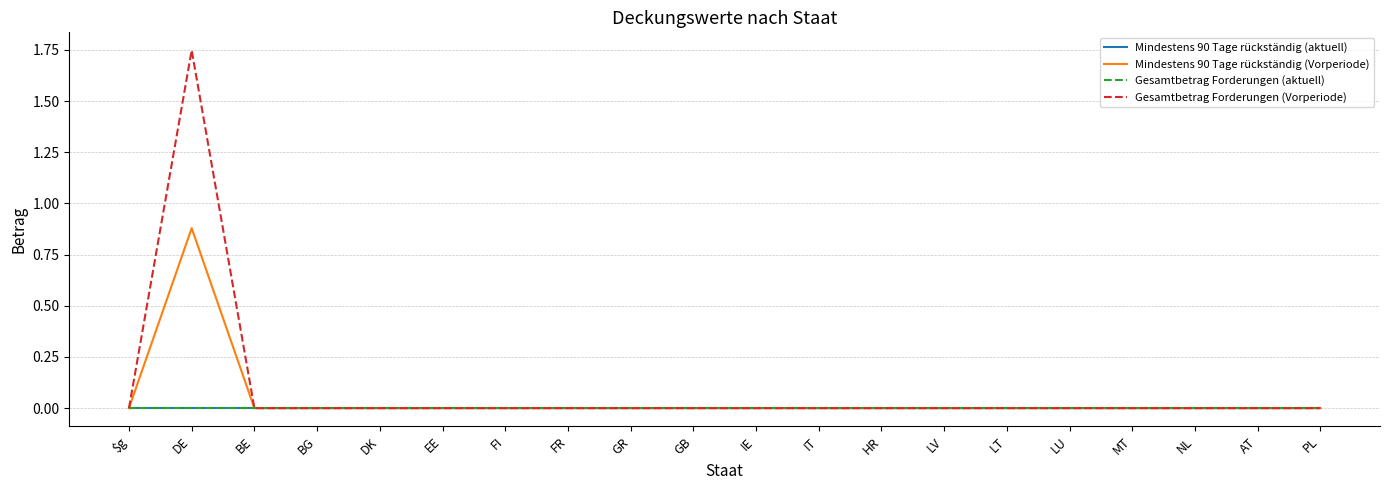

Does the chart display data point markers on the line(s)?

No